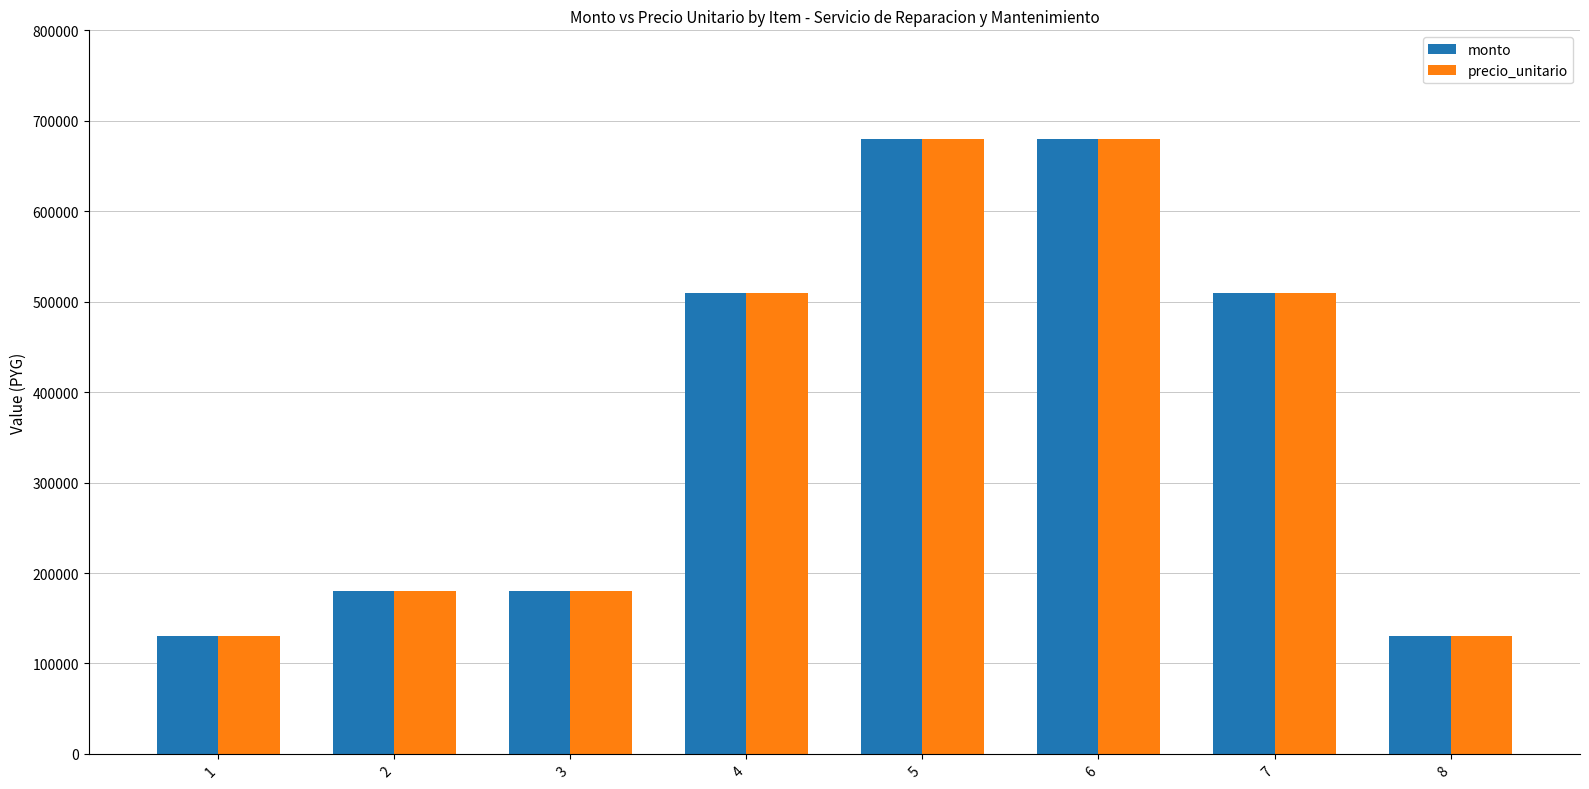

What are all the series names shown in the legend?

monto, precio_unitario